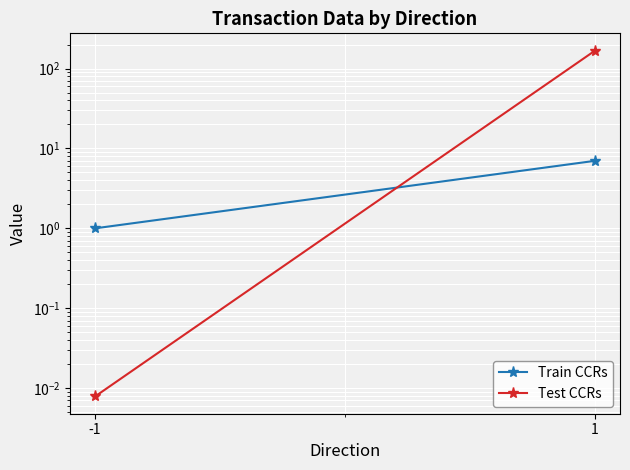

What is the sum of the Train CCRs values at -1 and 1?

8.0